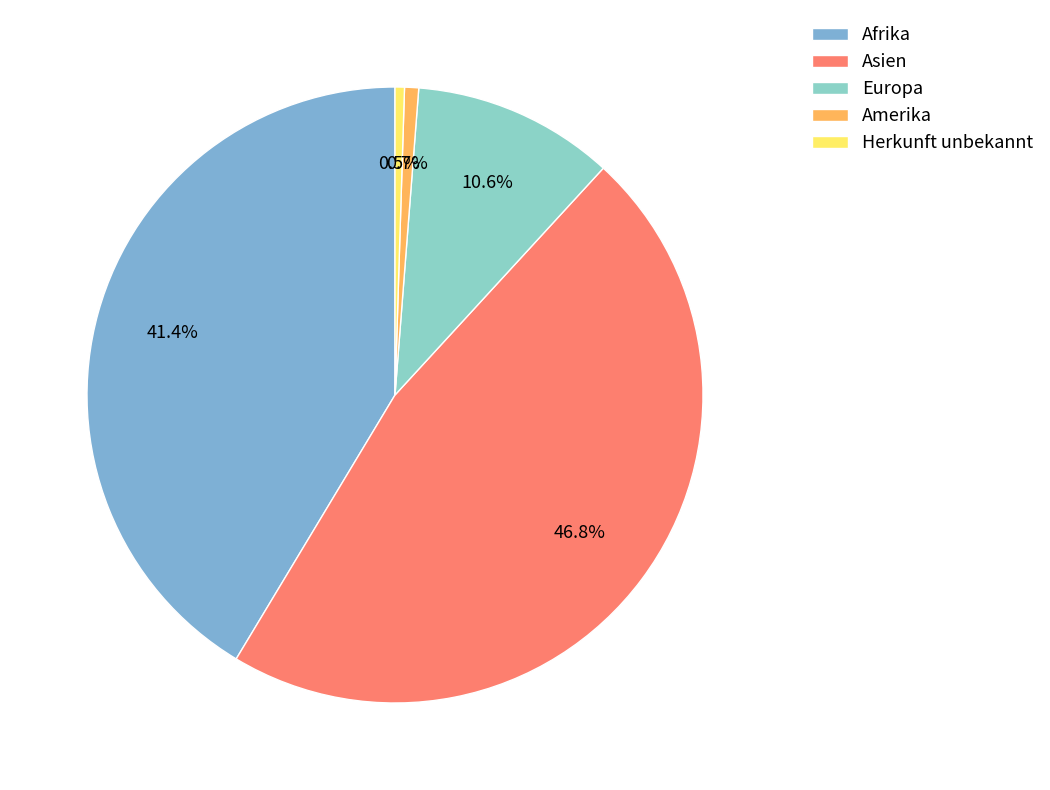

Which slice is the largest?

Asien